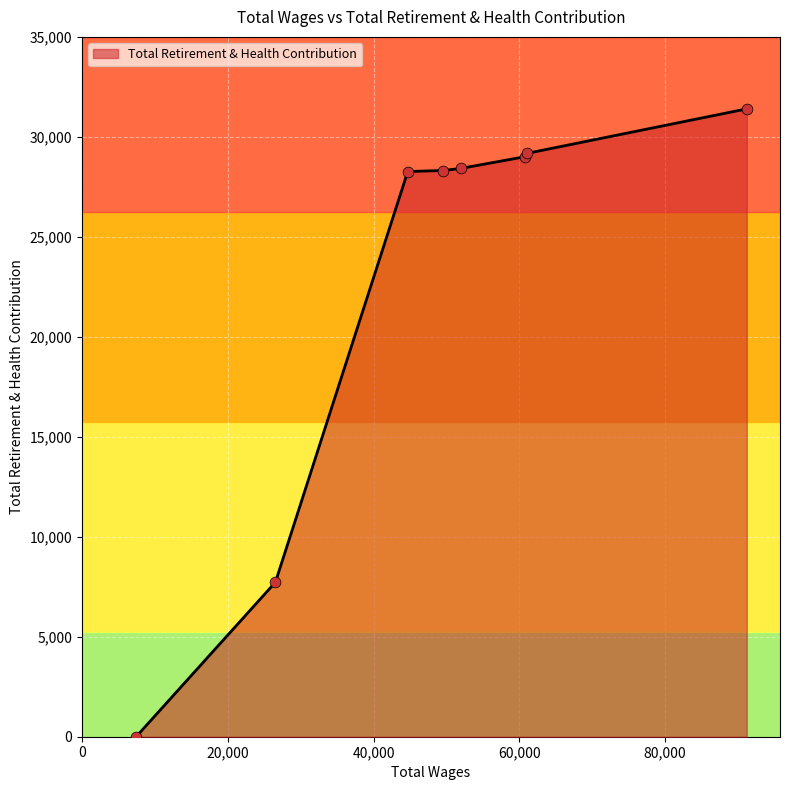

What is the greatest value displayed?

31400